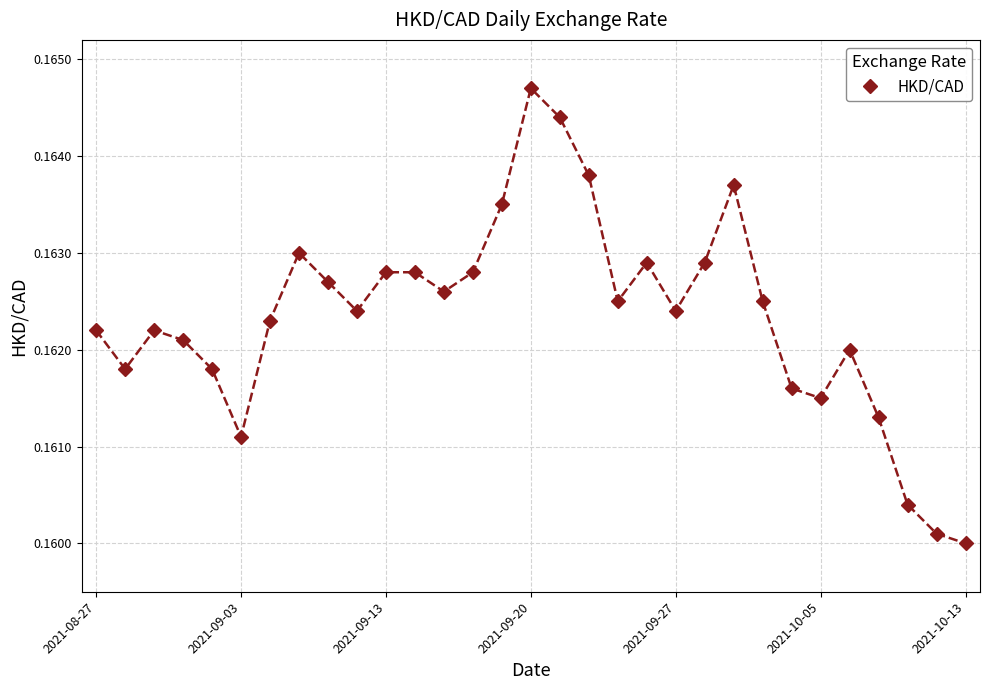

What is the sum of all values?

5.0